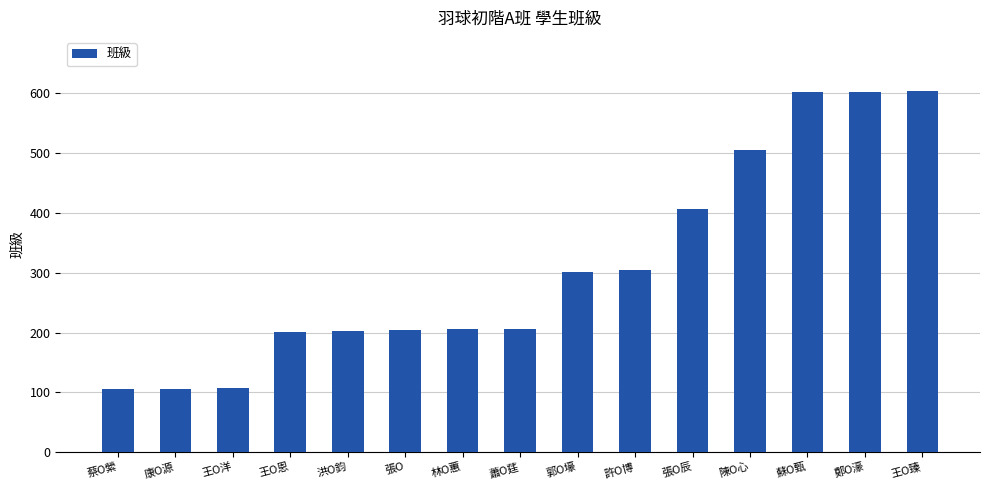

Count the number of data series in this chart.

1